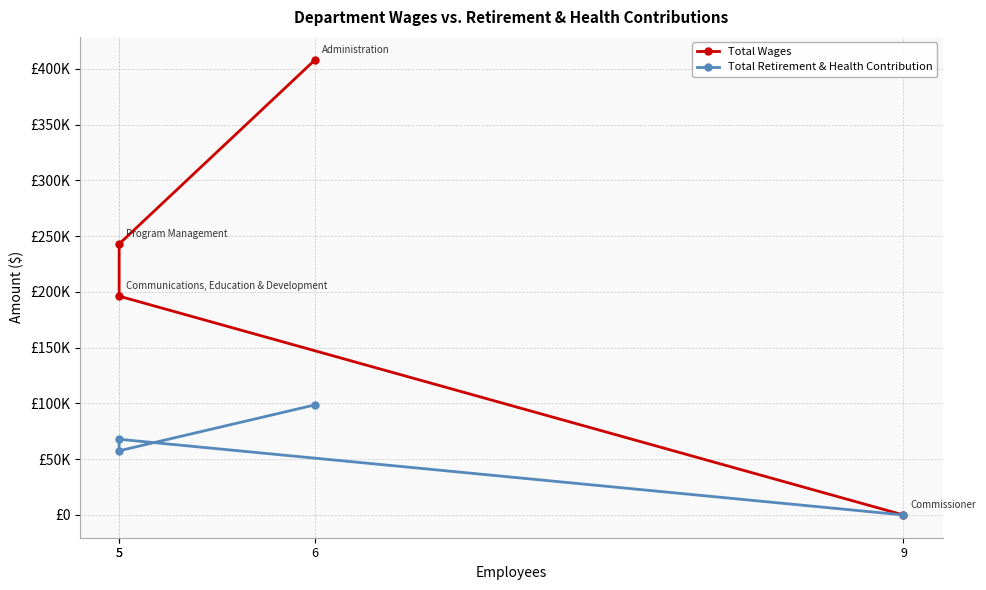

True or false: Total Wages and Total Retirement & Health Contribution intersect in this chart.

False